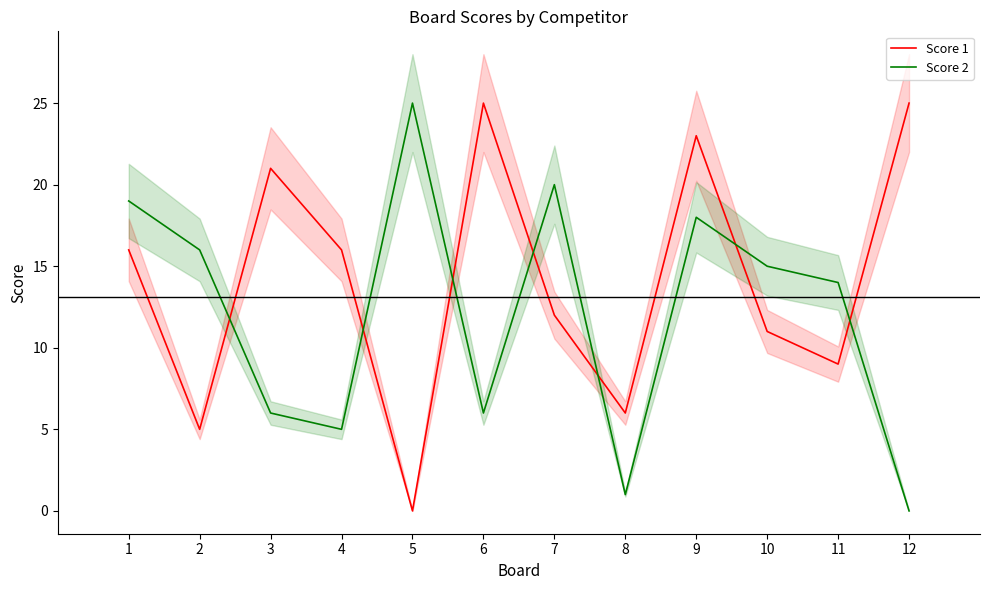

List the series in order of their overall mean, highest first.

Score 1, Score 2